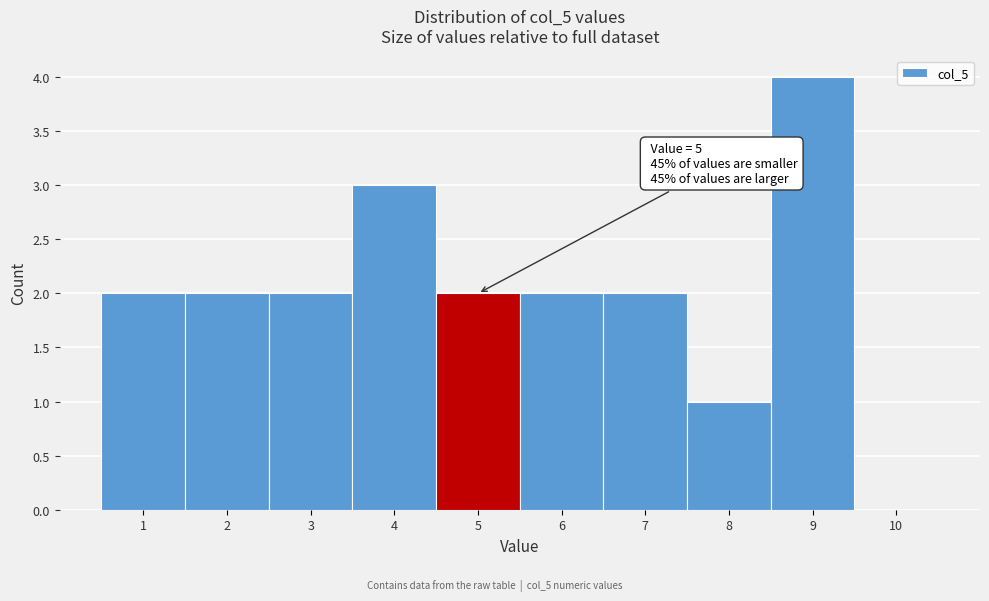

Reading right to left, extract all data points from this chart.

10=0	9=4	8=1	7=2	6=2	5=2	4=3	3=2	2=2	1=2